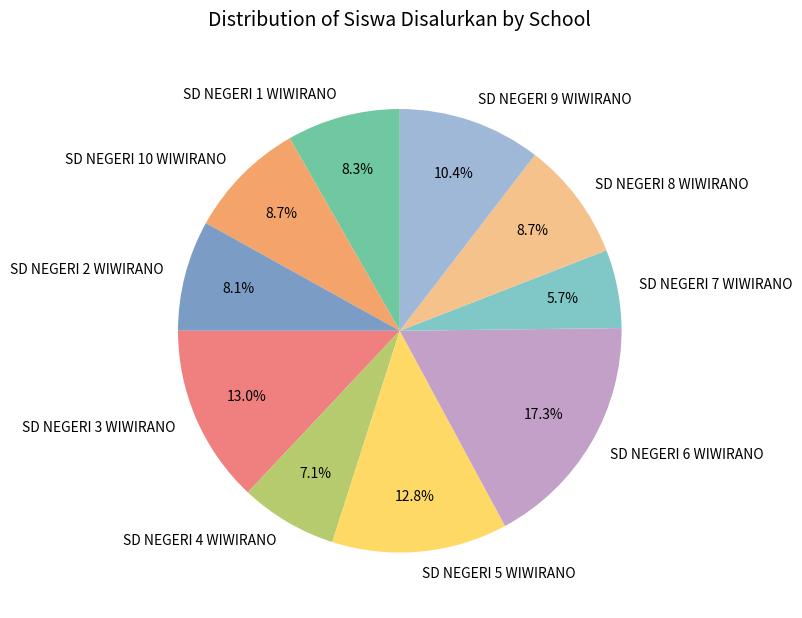

What percentage is the SD NEGERI 10 WIWIRANO slice, to the nearest percent?

9%